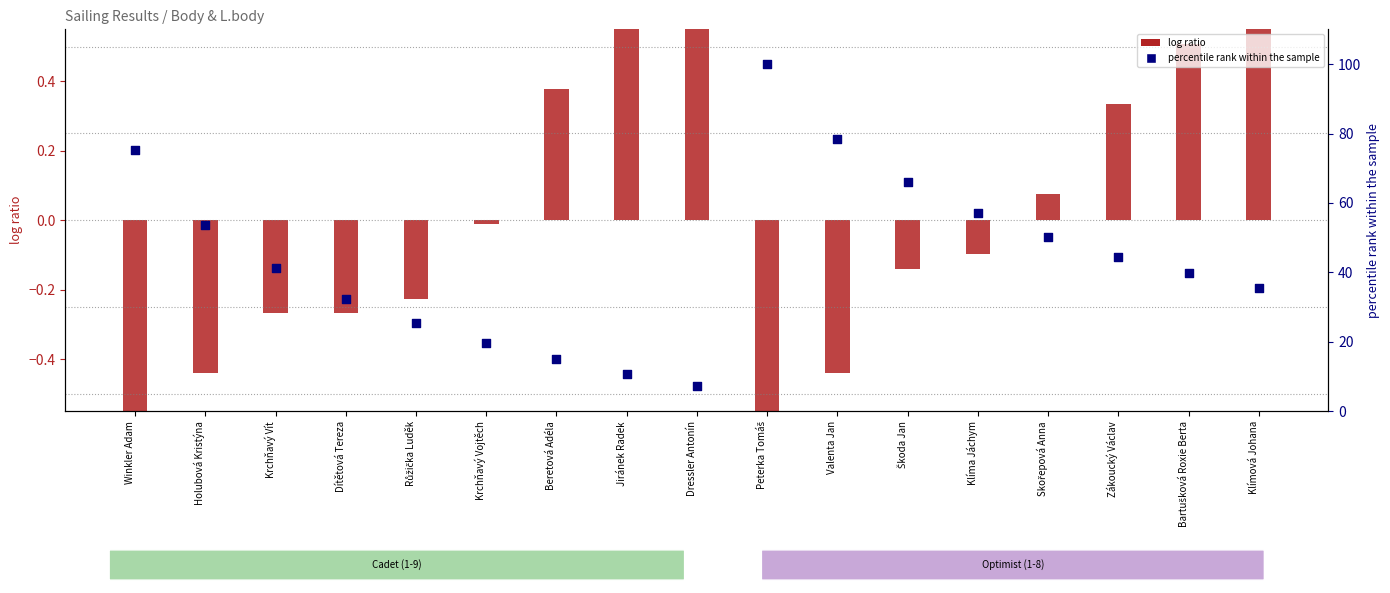

At how many categories does at least one series exceed 26?

12